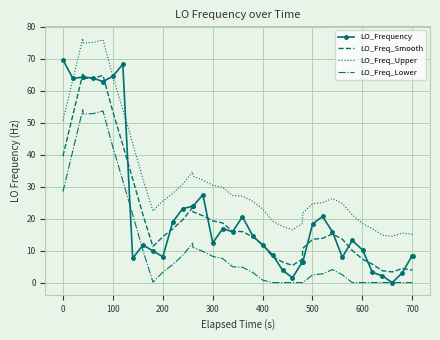

True or false: LO_Freq_Lower and LO_Freq_Smooth cross at least once.

False